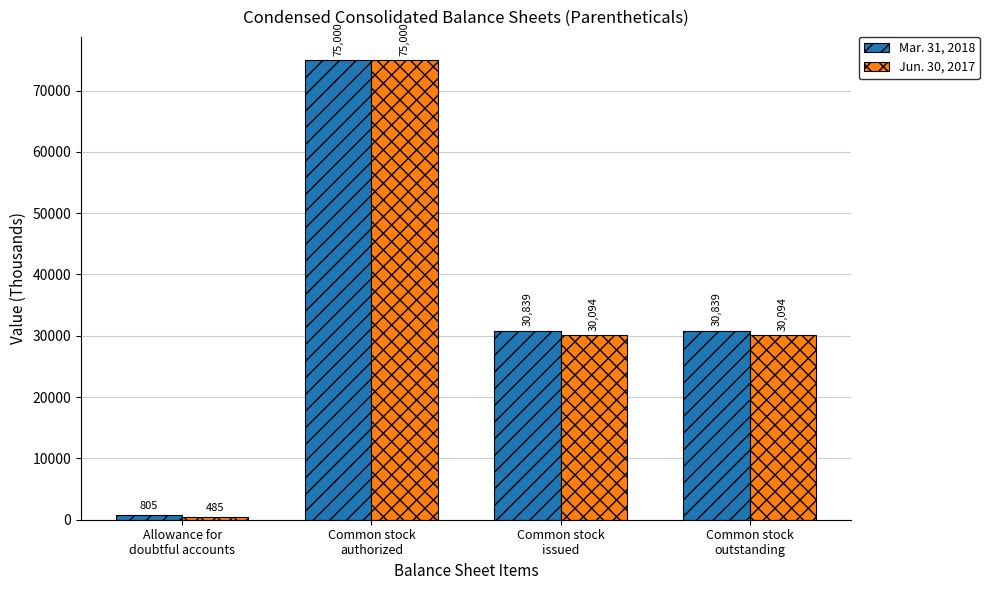

Count the Mar. 31, 2018 values in the range 30839 to 75000.

3